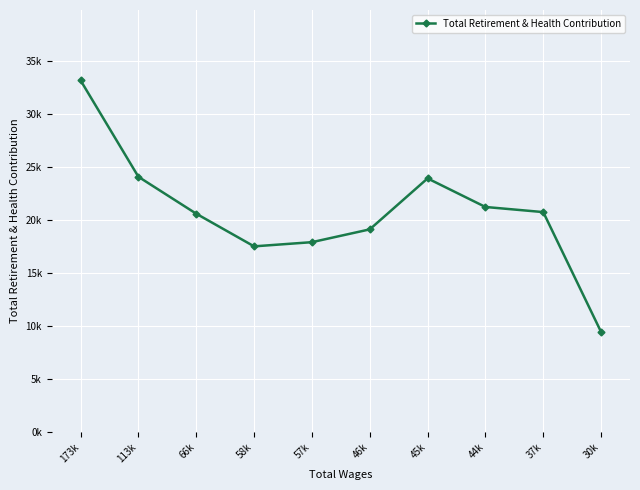

The chart shows a value of 20611 at 66k. True or false?

True